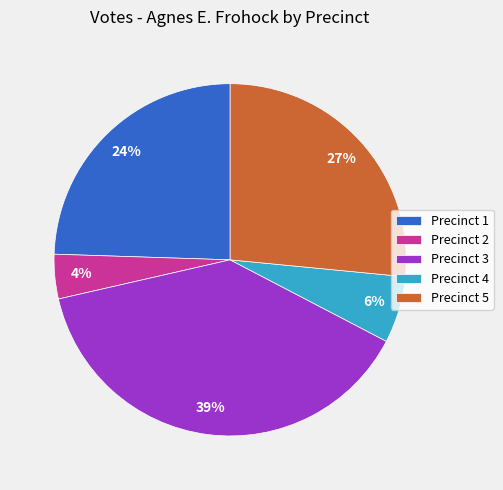

What is the ratio of the value at Precinct 2 to the value at Precinct 1?

0.2